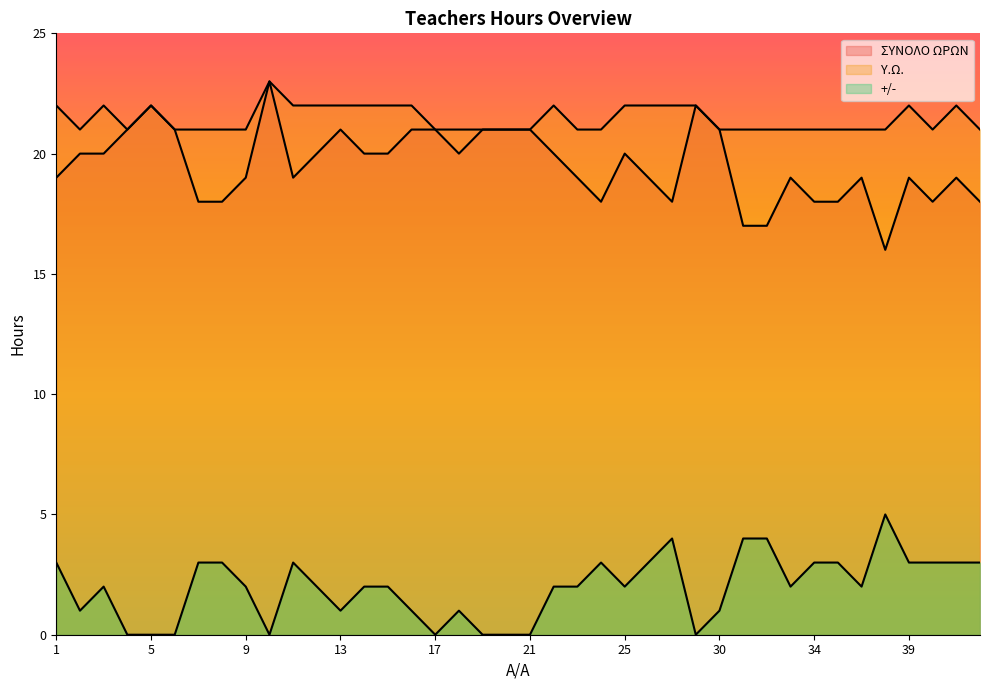

How many lines are shown in the chart?

3